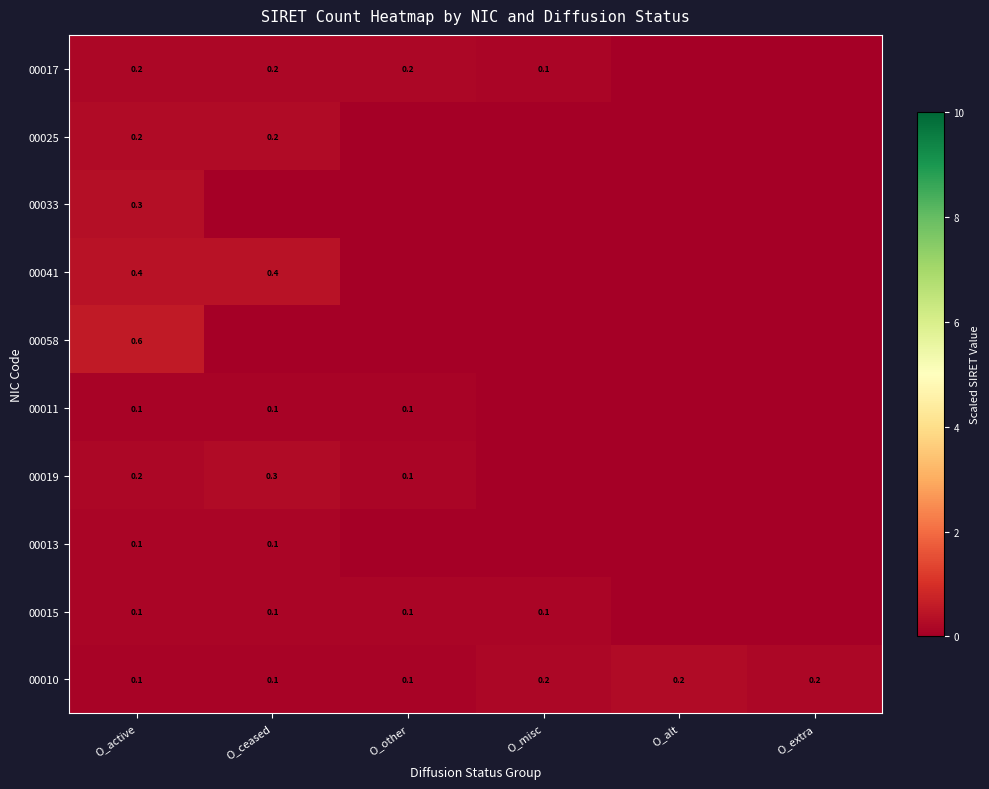

What is the sum of all 00010 values?

0.9